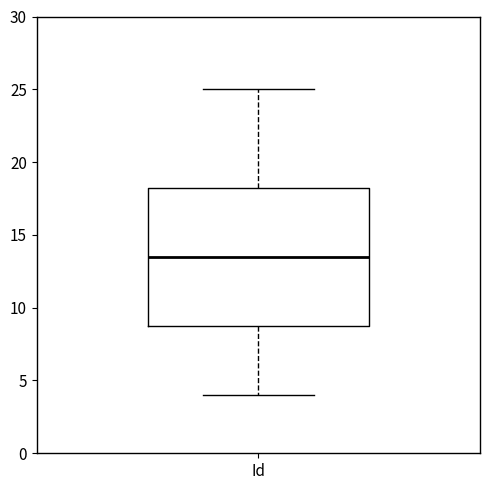

Read this box plot against the y-axis: the position of the median line, the range covered by the box, and the ends of both whiskers. The values are not printed on the chart, so give them approximately, as read against the axis.

median 13.5, box 9.0 to 18.5, whiskers 4.0 to 25.0